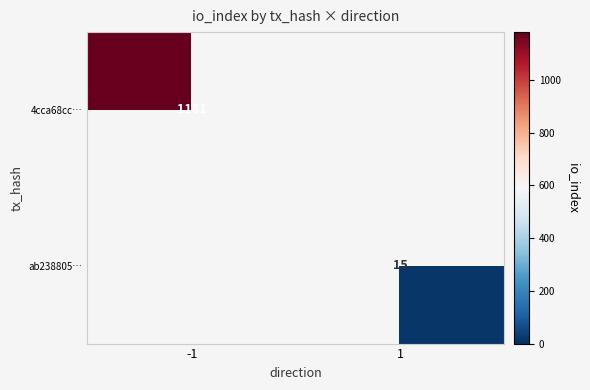

Is it true that ab238805… equals 25 at 1?

False